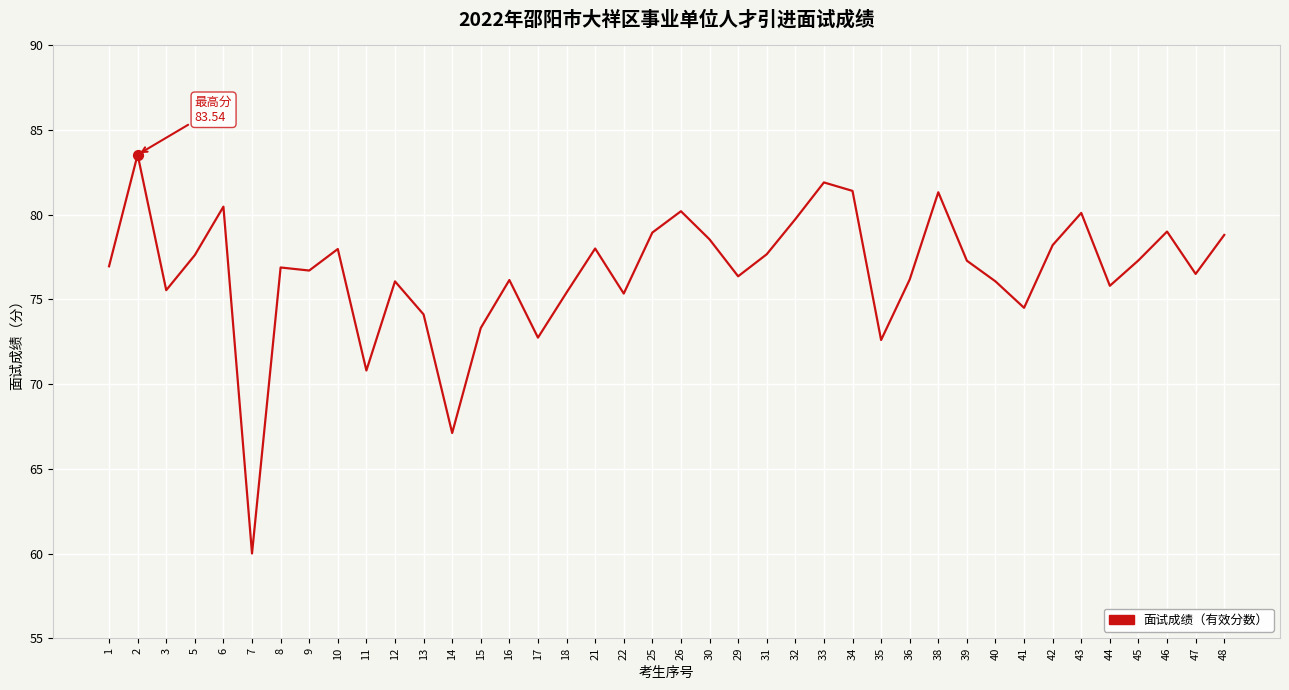

Approximately how many times larger is the value at 26 compared to 9?

1.0